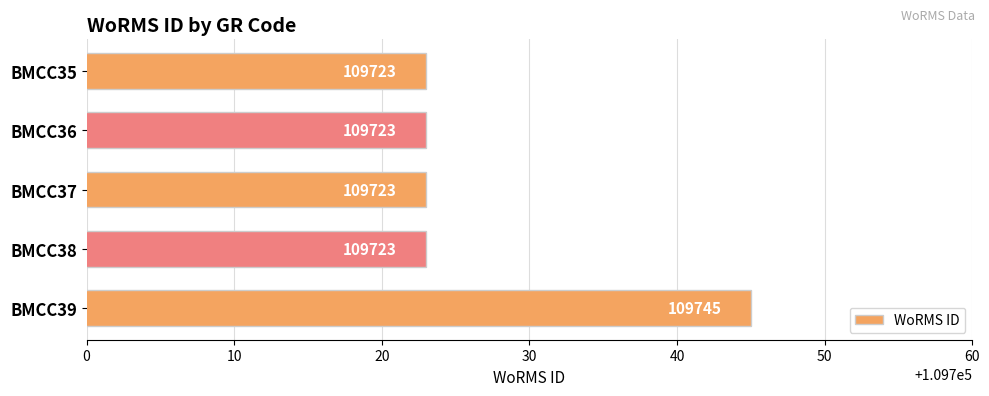

At which category does the chart reach its peak across all series?

BMCC39